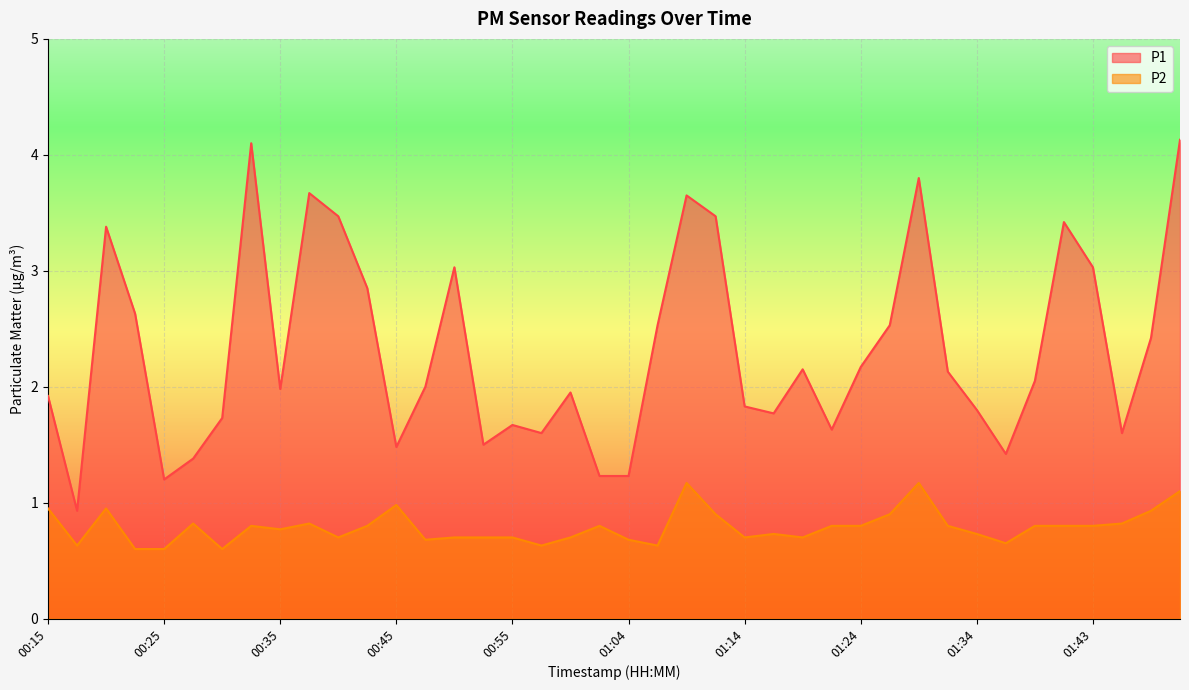

Reading left to right, what are all the values shown in this chart?

P1: 00:15=1.9	00:18=0.9	00:20=3.4	00:23=2.6	00:25=1.2	00:28=1.4	00:30=1.7	00:33=4.1	00:35=2.0	00:37=3.7	00:40=3.5	00:42=2.9	00:45=1.5	00:47=2.0	00:50=3.0	00:52=1.5	00:55=1.7	00:57=1.6	00:59=1.9	01:02=1.2	01:04=1.2	01:07=2.5	01:09=3.6	01:12=3.5	01:14=1.8	01:17=1.8	01:19=2.1	01:21=1.6	01:24=2.2	01:26=2.5	01:29=3.8	01:31=2.1	01:34=1.8	01:36=1.4	01:38=2.0	01:41=3.4	01:43=3.0	01:46=1.6	01:48=2.4	01:51=4.1
P2: 00:15=0.9	00:18=0.6	00:20=0.9	00:23=0.6	00:25=0.6	00:28=0.8	00:30=0.6	00:33=0.8	00:35=0.8	00:37=0.8	00:40=0.7	00:42=0.8	00:45=1.0	00:47=0.7	00:50=0.7	00:52=0.7	00:55=0.7	00:57=0.6	00:59=0.7	01:02=0.8	01:04=0.7	01:07=0.6	01:09=1.2	01:12=0.9	01:14=0.7	01:17=0.7	01:19=0.7	01:21=0.8	01:24=0.8	01:26=0.9	01:29=1.2	01:31=0.8	01:34=0.7	01:36=0.7	01:38=0.8	01:41=0.8	01:43=0.8	01:46=0.8	01:48=0.9	01:51=1.1